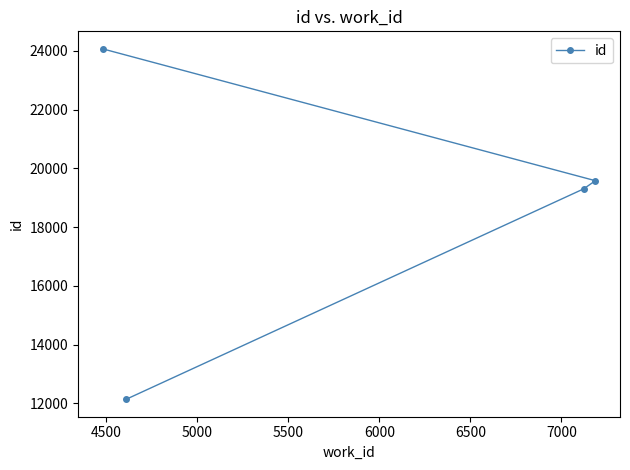

Reading left to right, transcribe all the data shown in this chart.

24073	12137	19304	19581